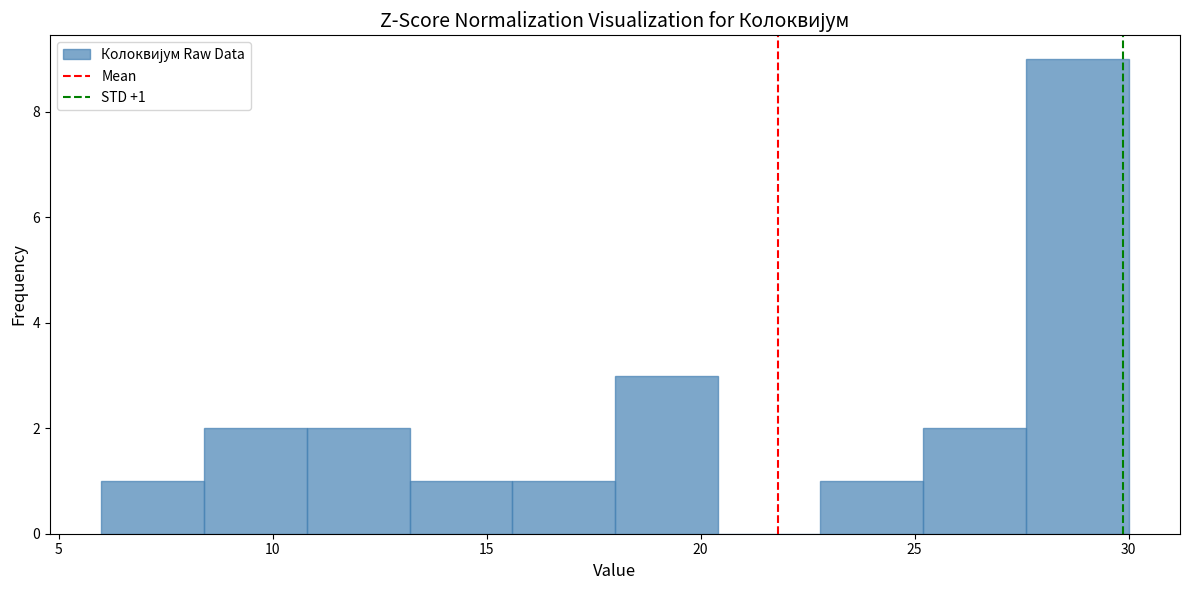

Over which range of the x-axis is the bar tallest?

27.6 to 30.0